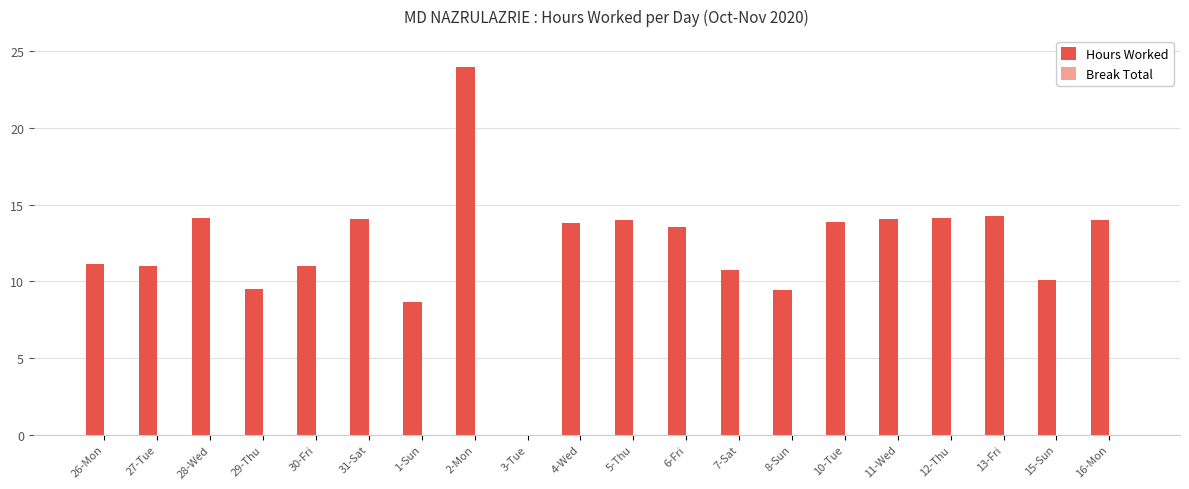

How many data points does each series have?

20